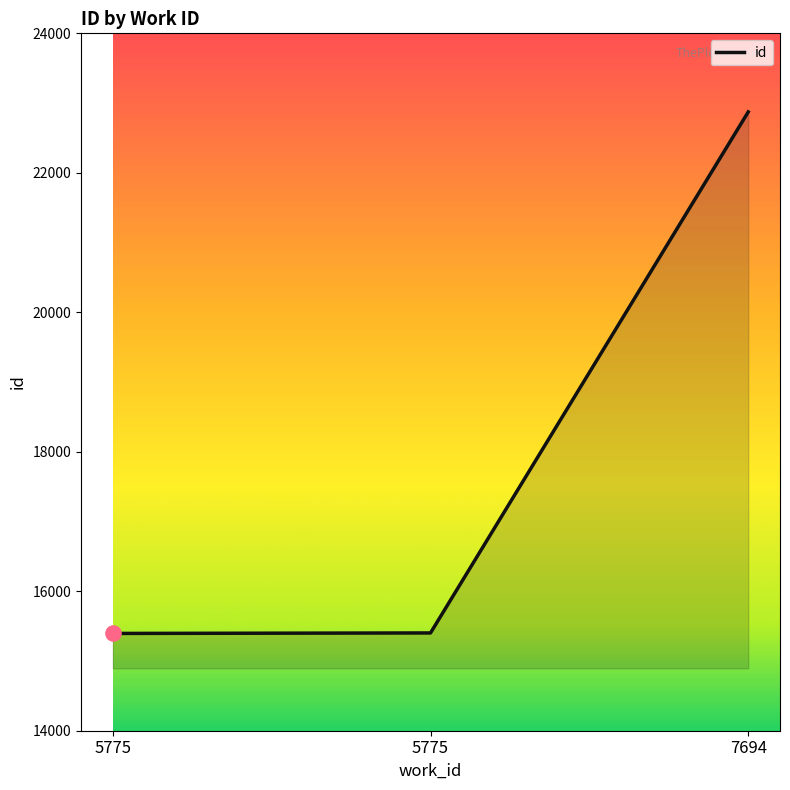

How many series are shown in this chart?

1